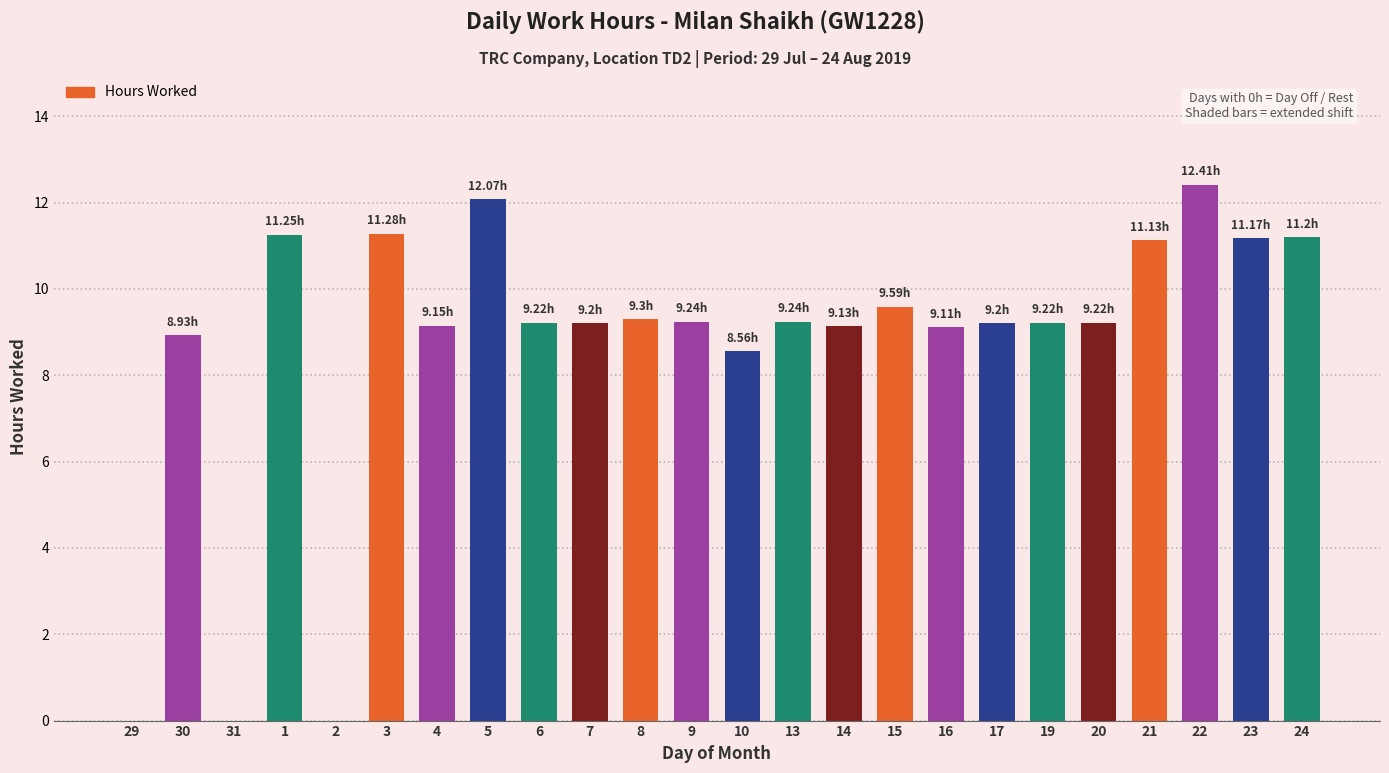

What is the change in value from 3 to 9?

-2.0